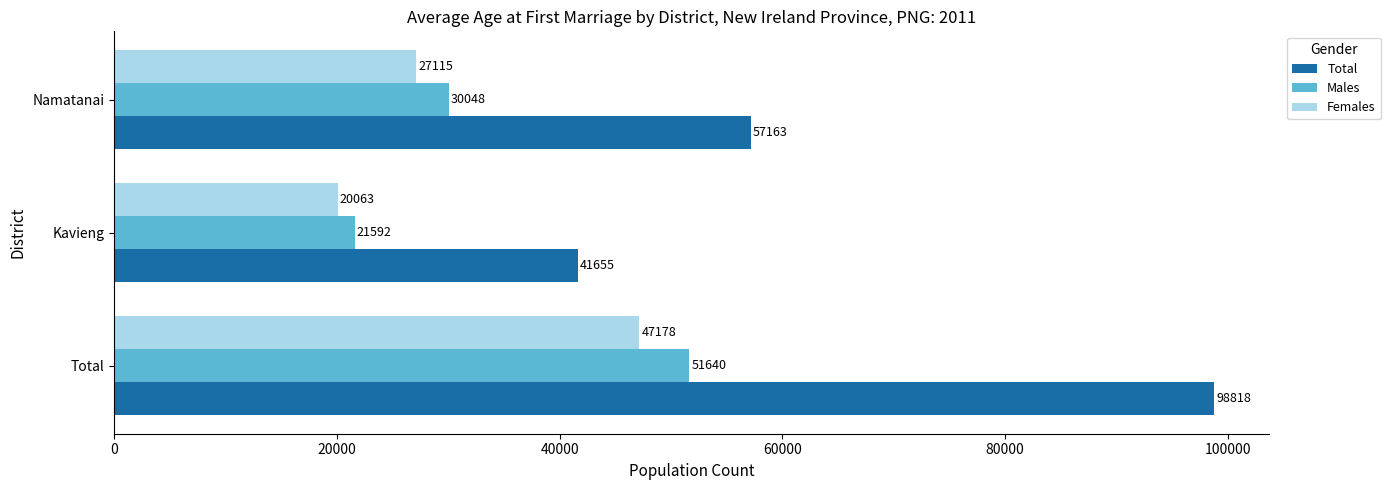

Is the value of Total at Namatanai greater than the value of Females at Kavieng?

Yes